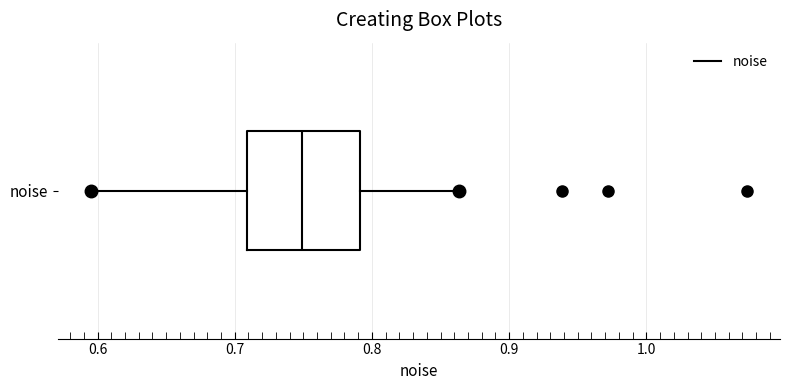

Read this box plot against the x-axis: the position of the median line, the range covered by the box, and the ends of both whiskers. The values are not printed on the chart, so give them approximately, as read against the axis.

median 0.75, box 0.71 to 0.79, whiskers 0.60 to 0.86